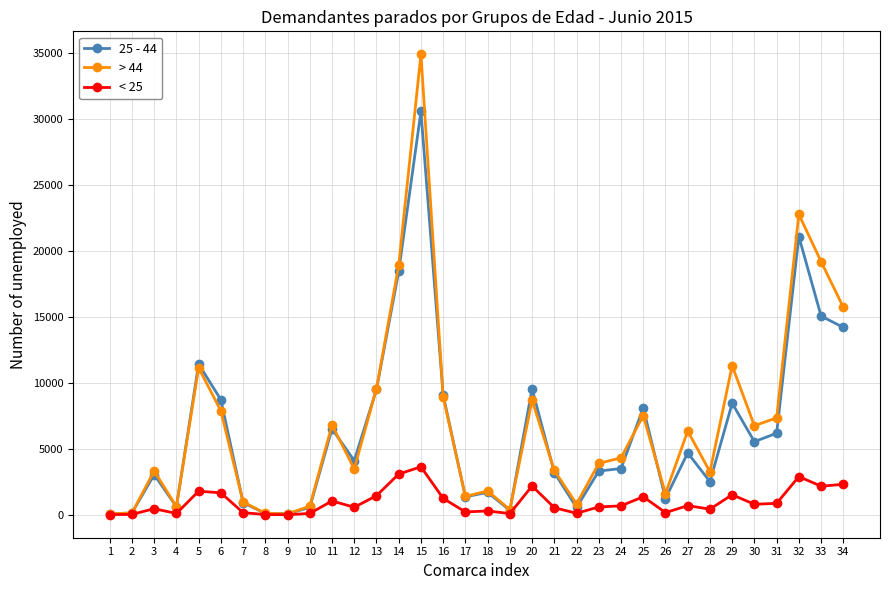

What is the difference between the maximum and minimum values in the < 25 series?

3628